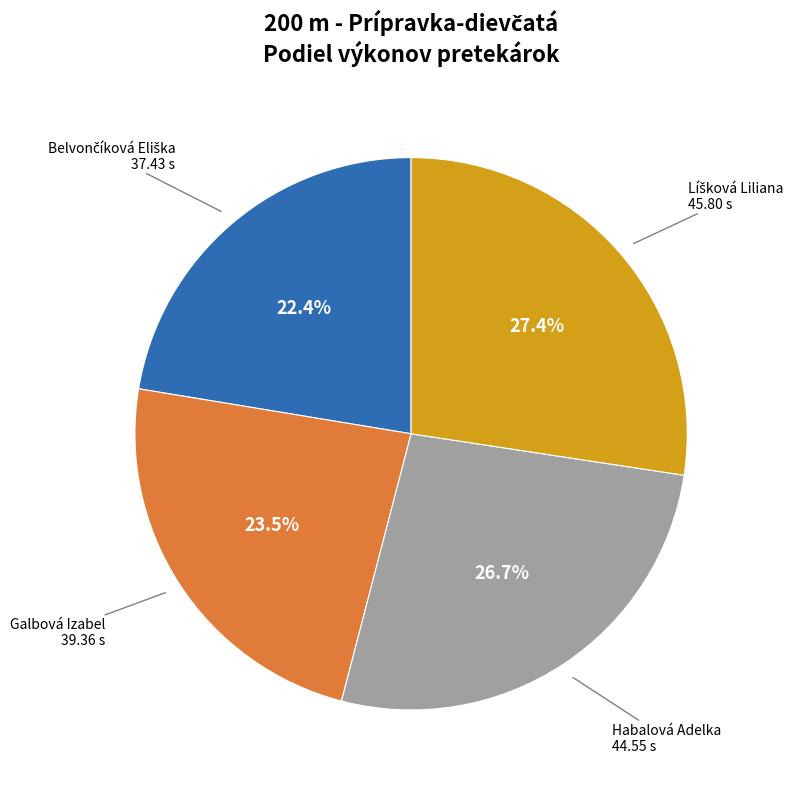

Is it true that Habalová Adelka is 41% of the pie?

False